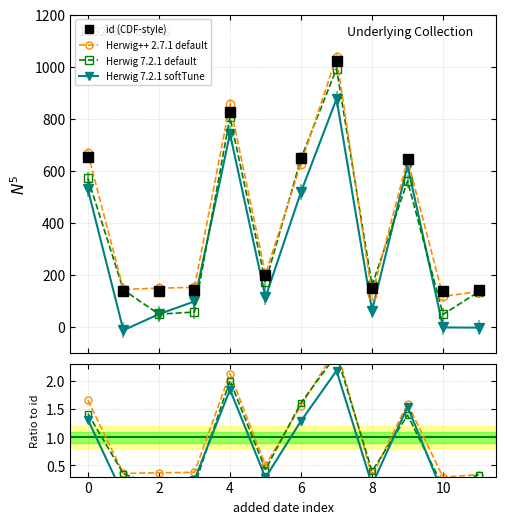

Rank the series at 6 from lowest to highest value.

Herwig 7.2.1 softTune, Herwig 7.2.1 default, Herwig++ 2.7.1 default, id (CDF-style)